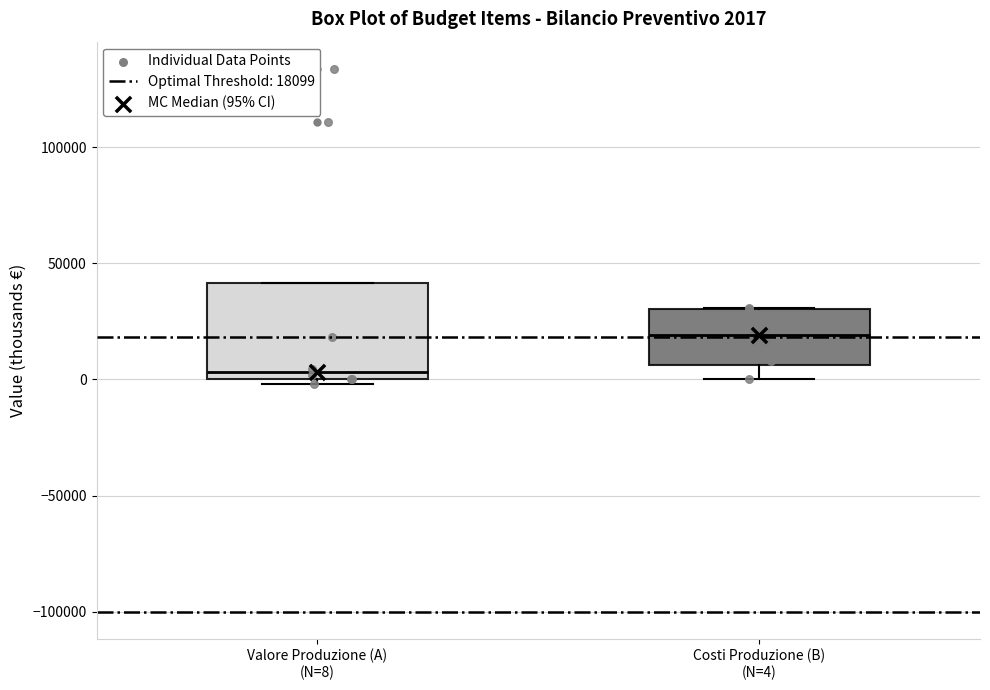

Which box has the highest median line?

Costi Produzione (B) (N=4)